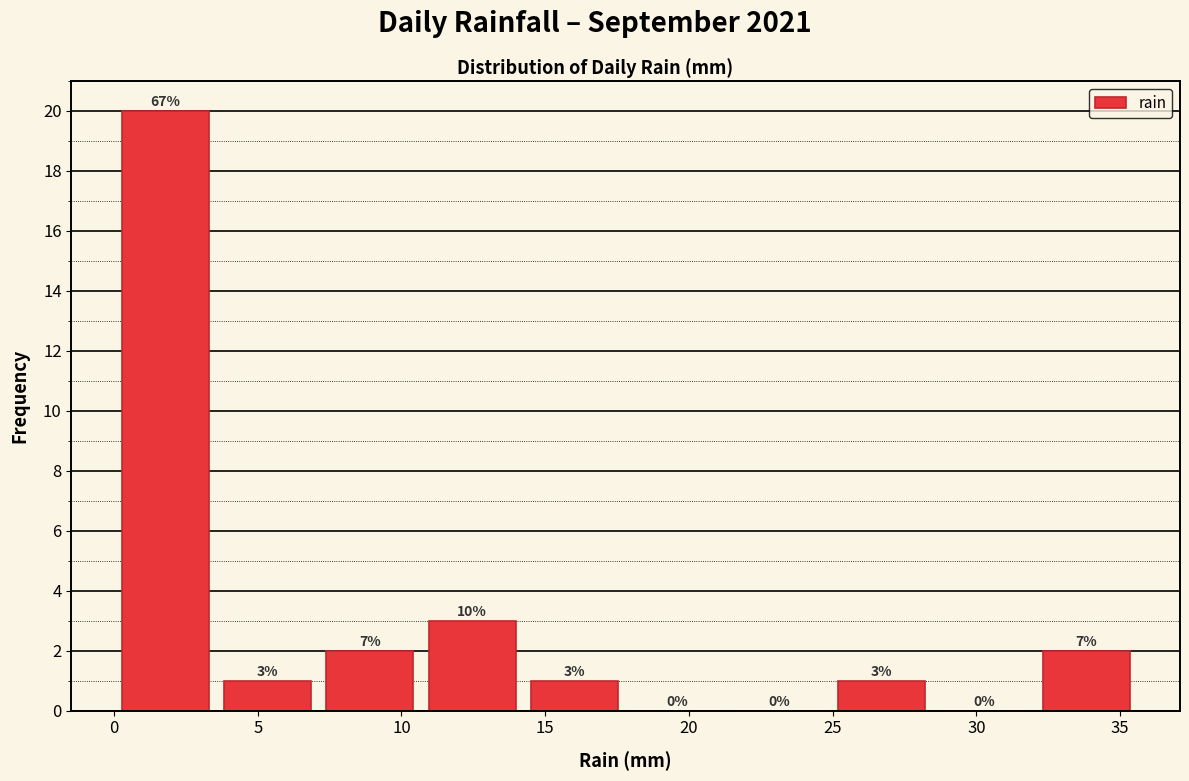

Over which range of the x-axis is the bar tallest?

0.0 to 3.5